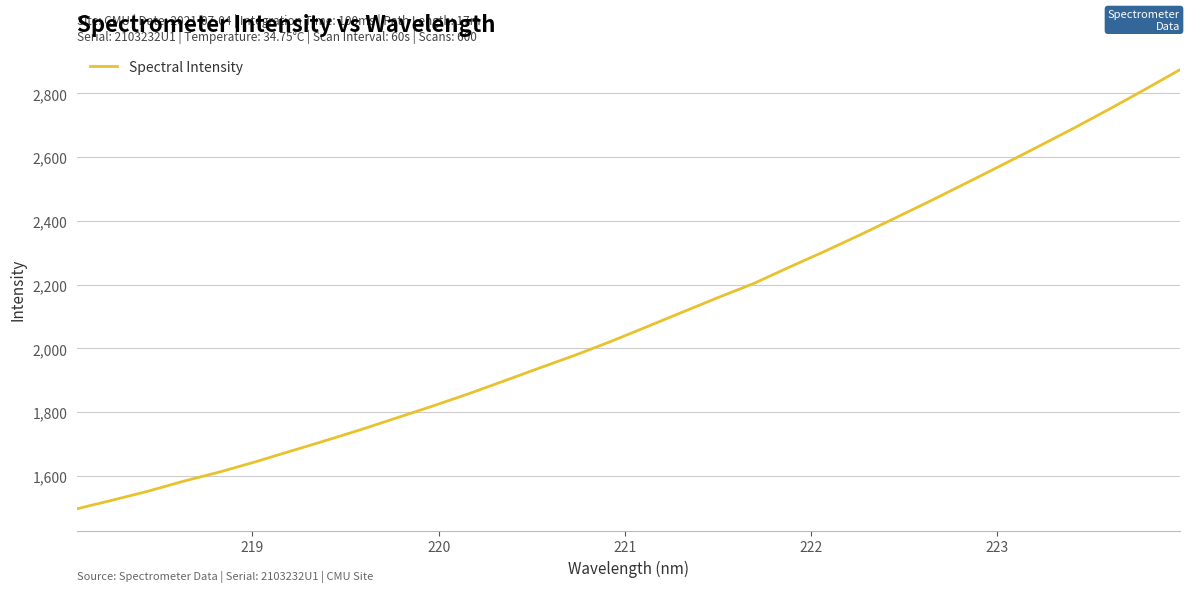

What is the maximum value shown in the chart?

2874.3